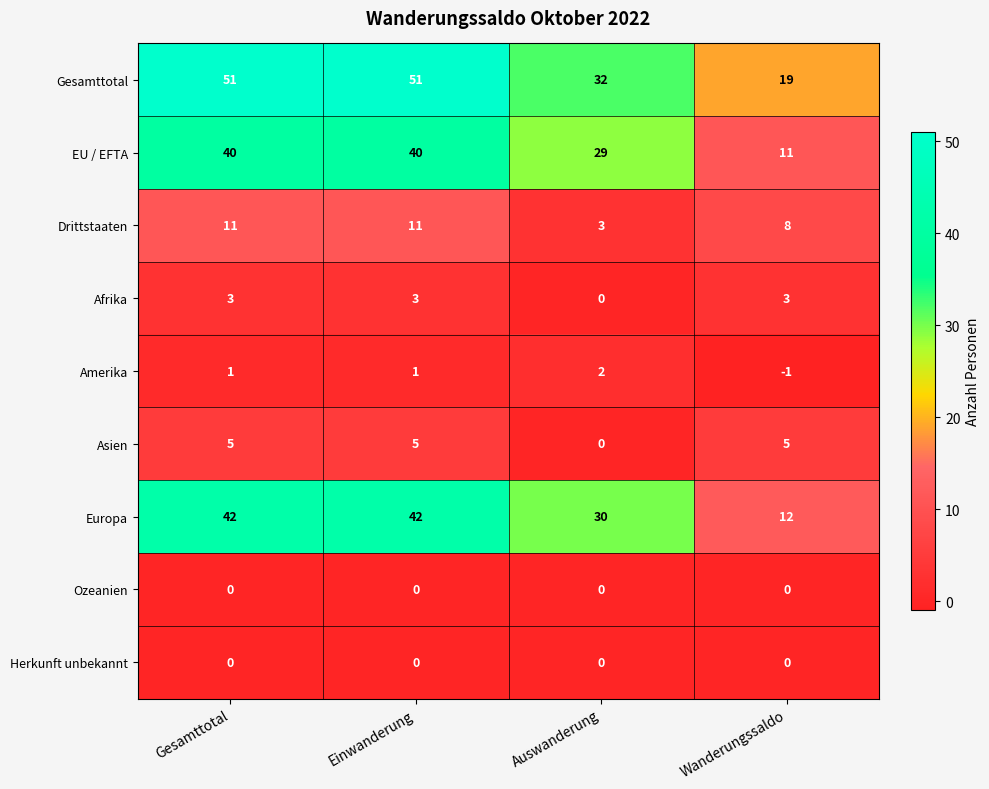

Read the Asien value at Gesamttotal.

5